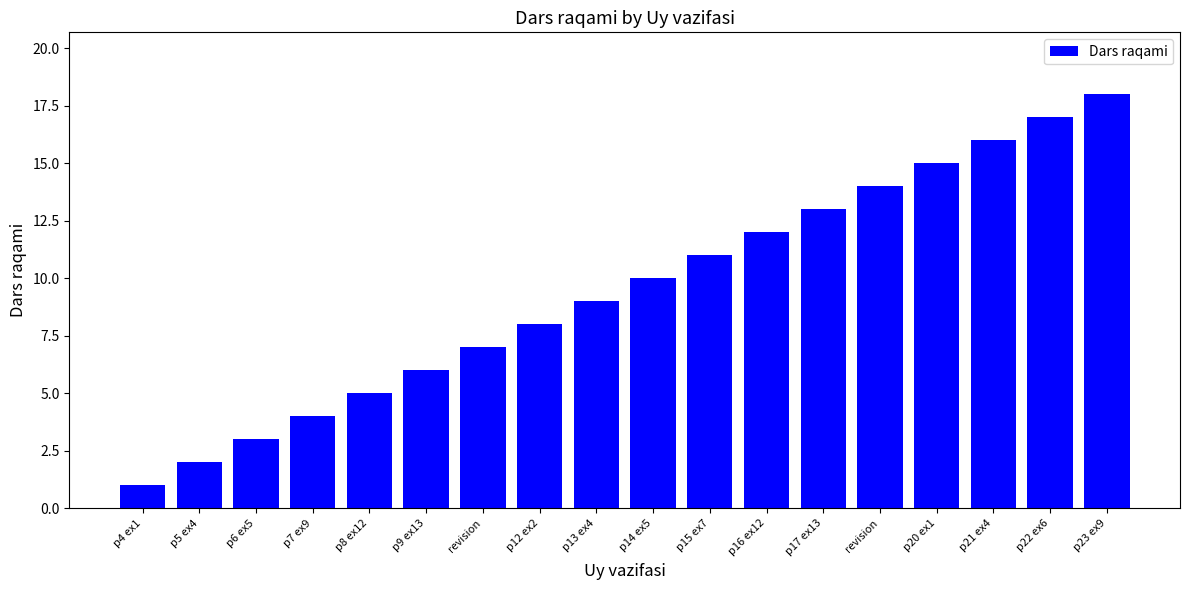

Where is the data nearest to the value 9?

p13 ex4